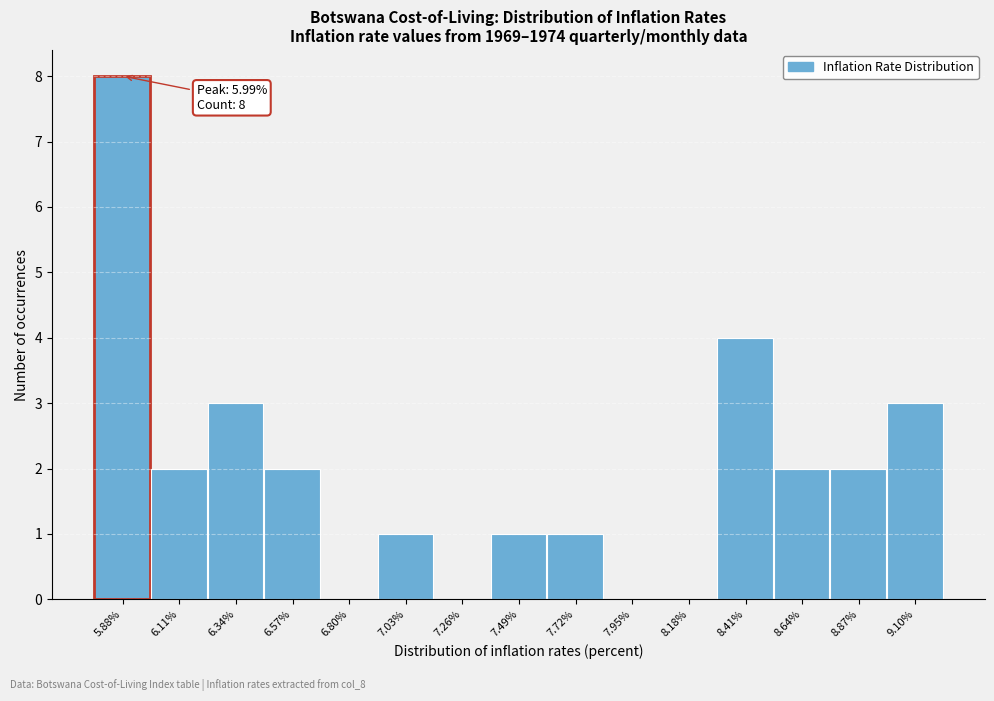

Reading left to right, extract all data points from this chart.

5.88%=8	6.11%=2	6.34%=3	6.57%=2	6.80%=0	7.03%=1	7.26%=0	7.49%=1	7.72%=1	7.95%=0	8.18%=0	8.41%=4	8.64%=2	8.87%=2	9.10%=3